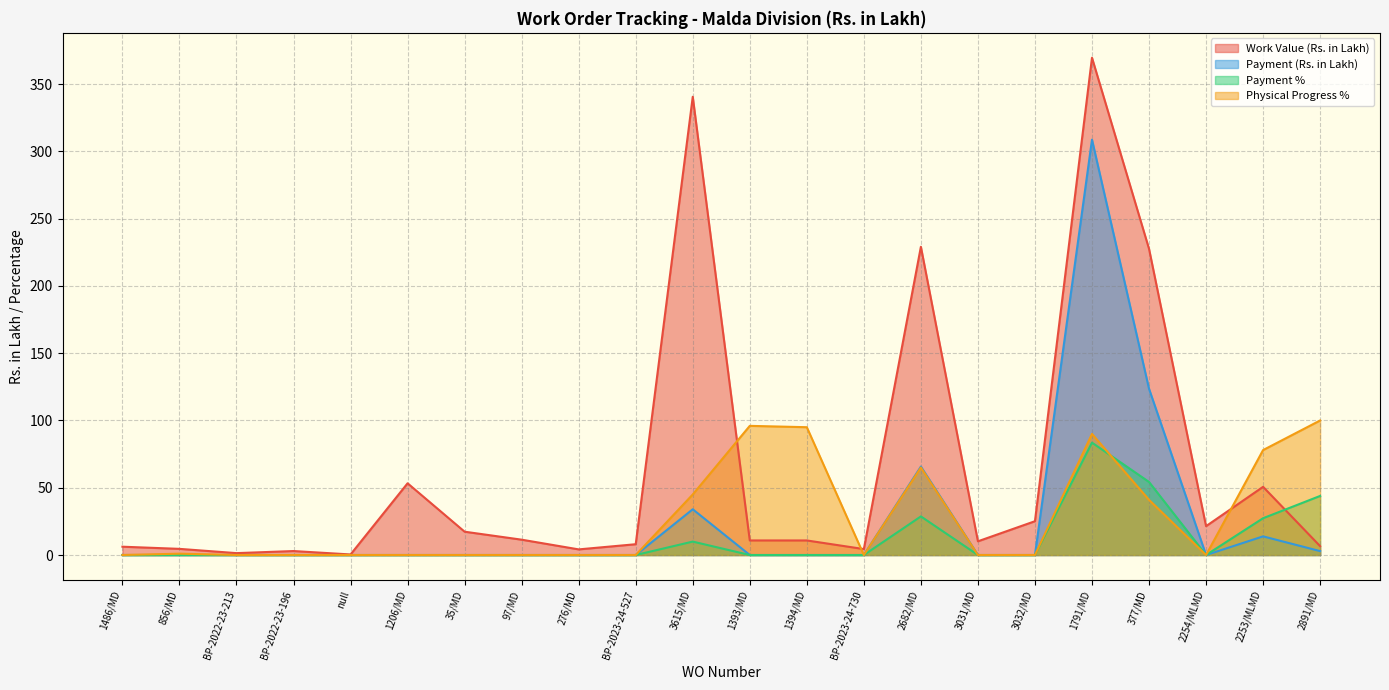

How many interior local valleys does the Physical Progress % series have?

2